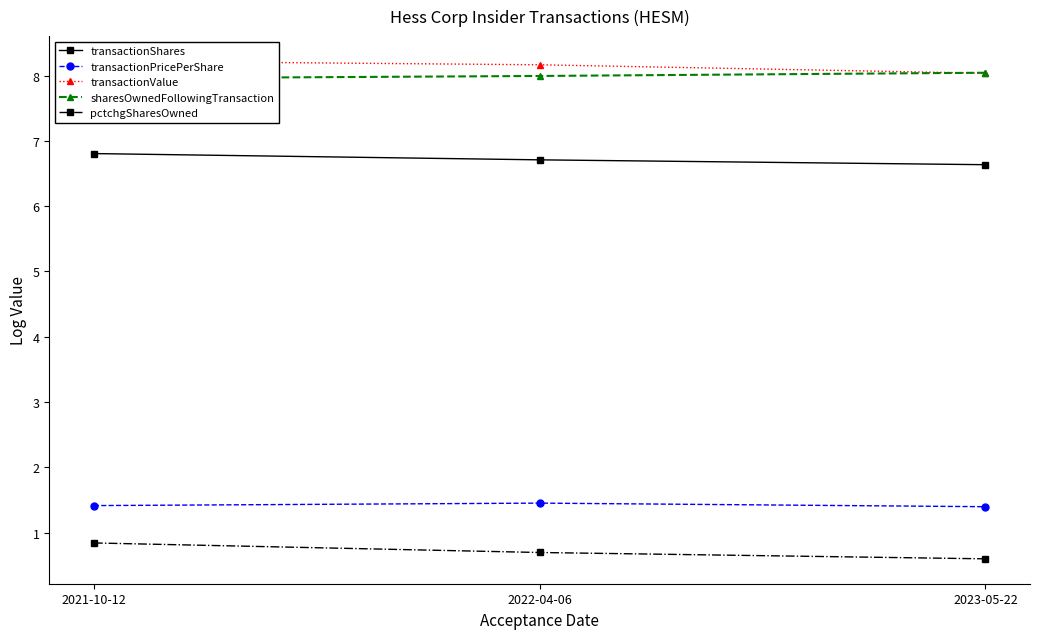

Reading left to right, what are all the values shown in this chart?

transactionShares: 2021-10-12=6.8	2022-04-06=6.7	2023-05-22=6.6
transactionPricePerShare: 2021-10-12=1.4	2022-04-06=1.5	2023-05-22=1.4
transactionValue: 2021-10-12=8.2	2022-04-06=8.2	2023-05-22=8.0
sharesOwnedFollowingTransaction: 2021-10-12=8.0	2022-04-06=8.0	2023-05-22=8.0
pctchgSharesOwned: 2021-10-12=0.8	2022-04-06=0.7	2023-05-22=0.6